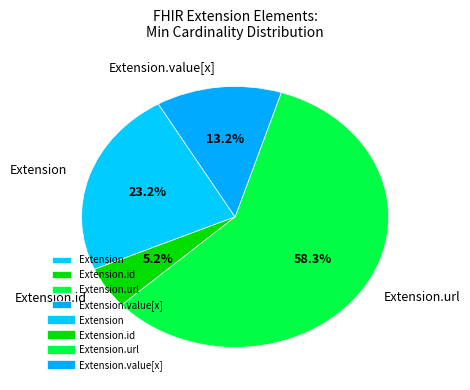

Which category has the biggest portion of the pie?

Extension.url